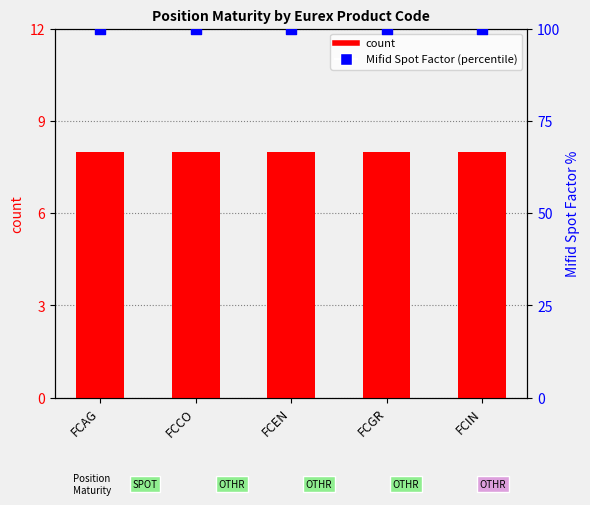

What are all the series names shown in the legend?

count, Mifid Spot Factor (percentile)